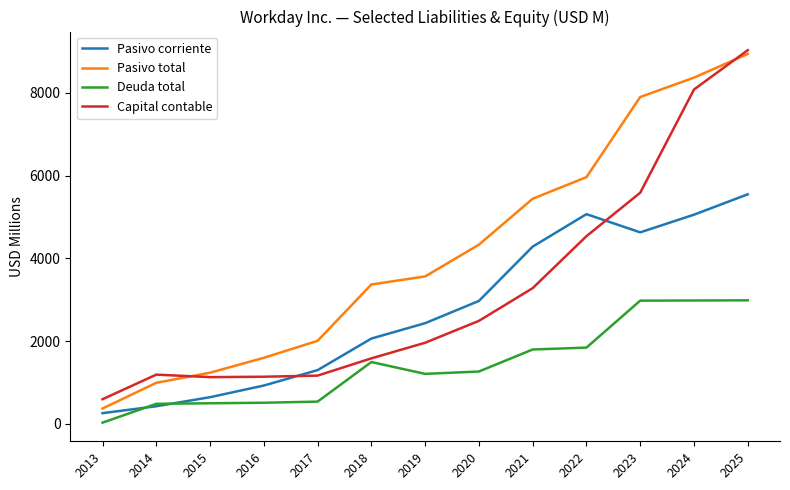

Which category has the highest value across all series?

2025